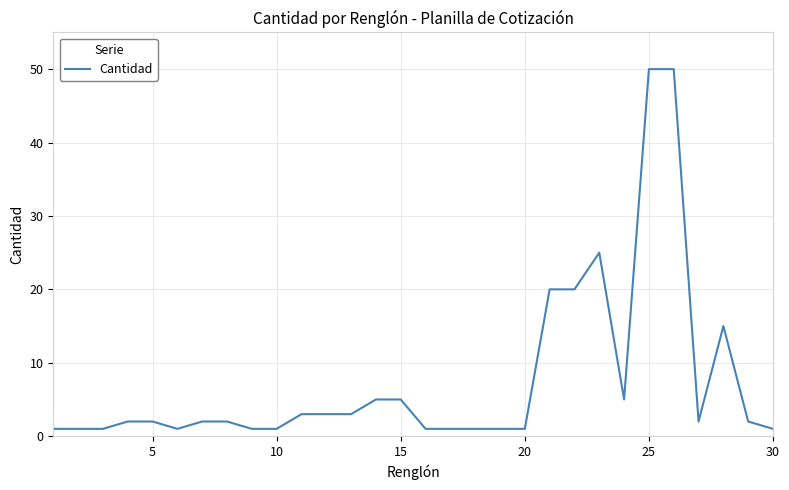

What is the average value?

8